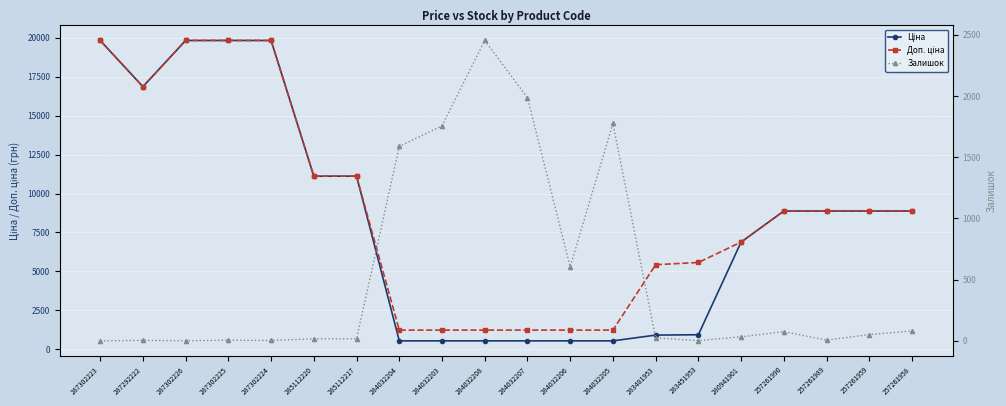

Between 285112217 and 257261990, which is larger?

285112217